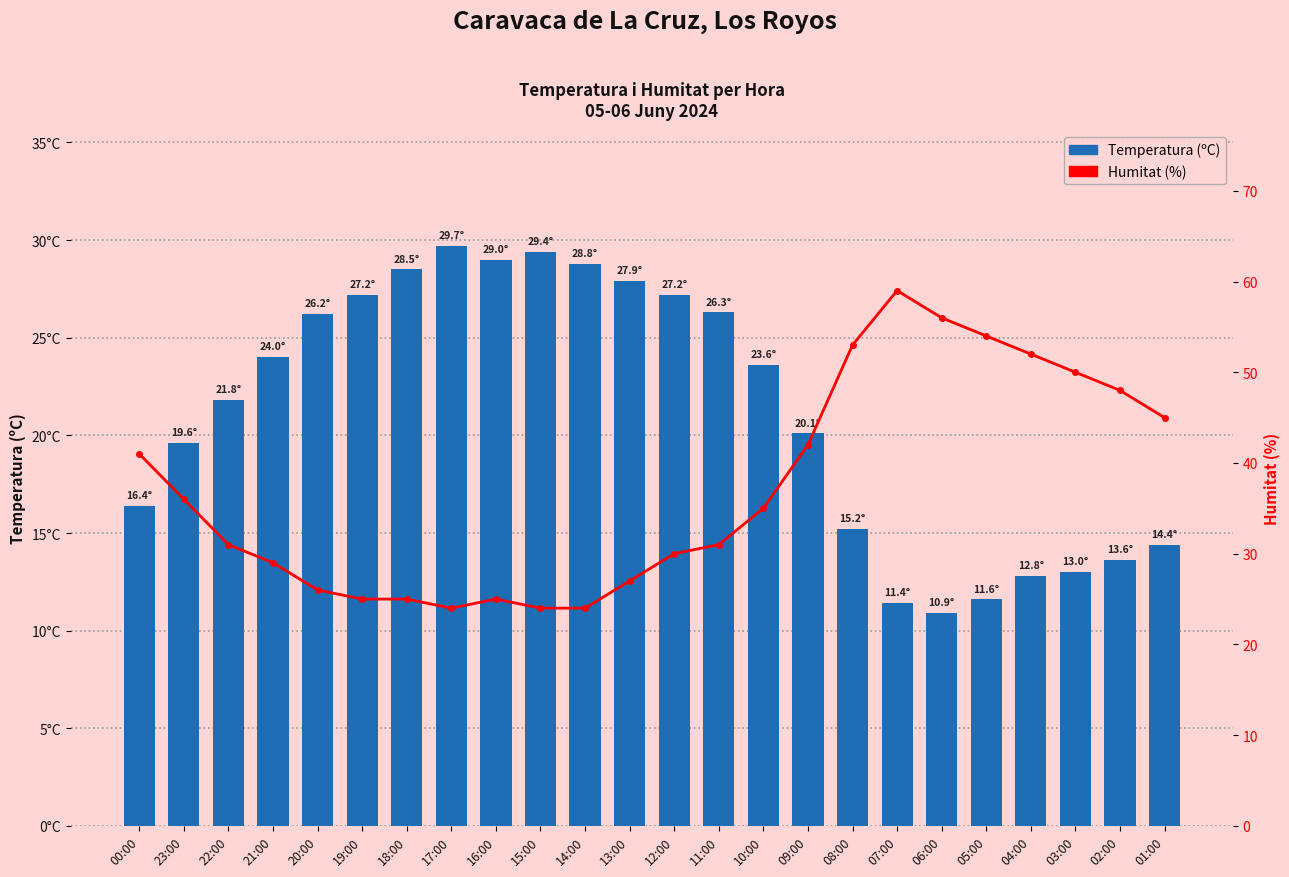

Which has a higher value, 10:00 or 04:00?

10:00